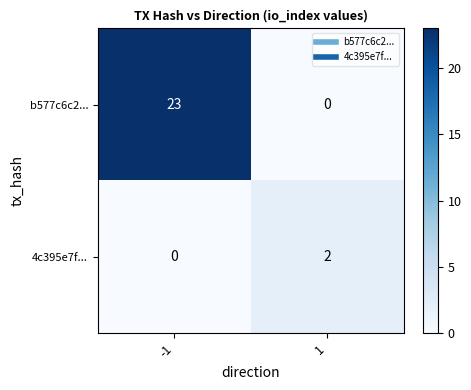

The value of 4c395e7f... at 1 is 1. True or false?

False